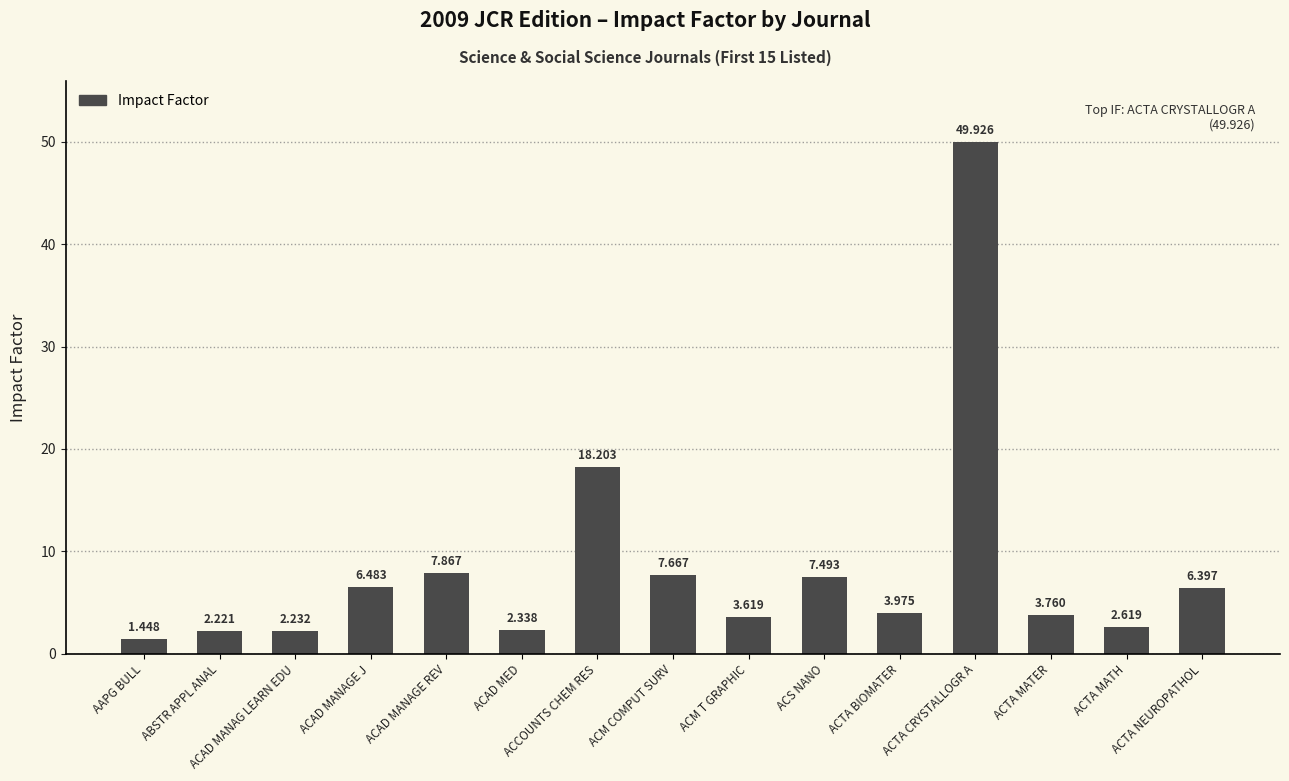

What is the value of the 12th bar from the left?

49.9